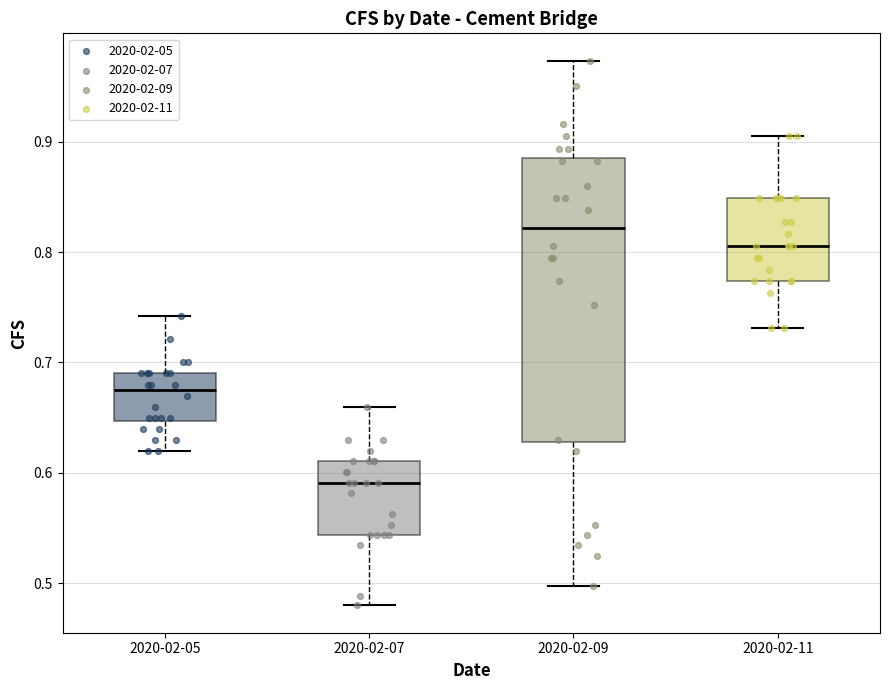

Which box has the highest median line?

2020-02-09